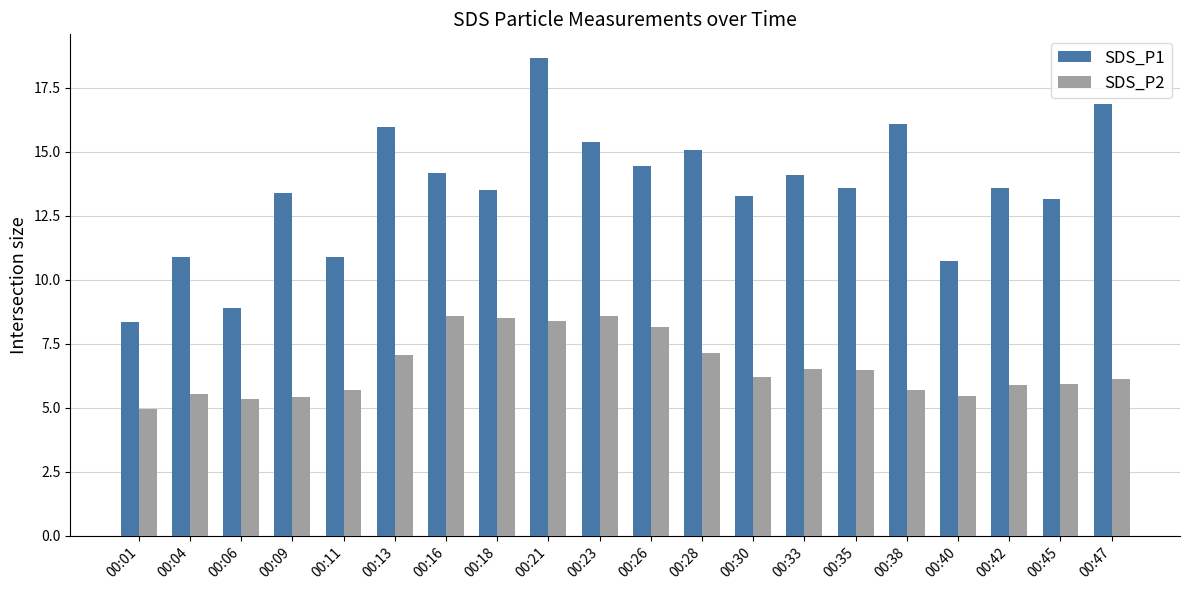

Is it true that SDS_P1 equals 23.1 at 00:30?

False